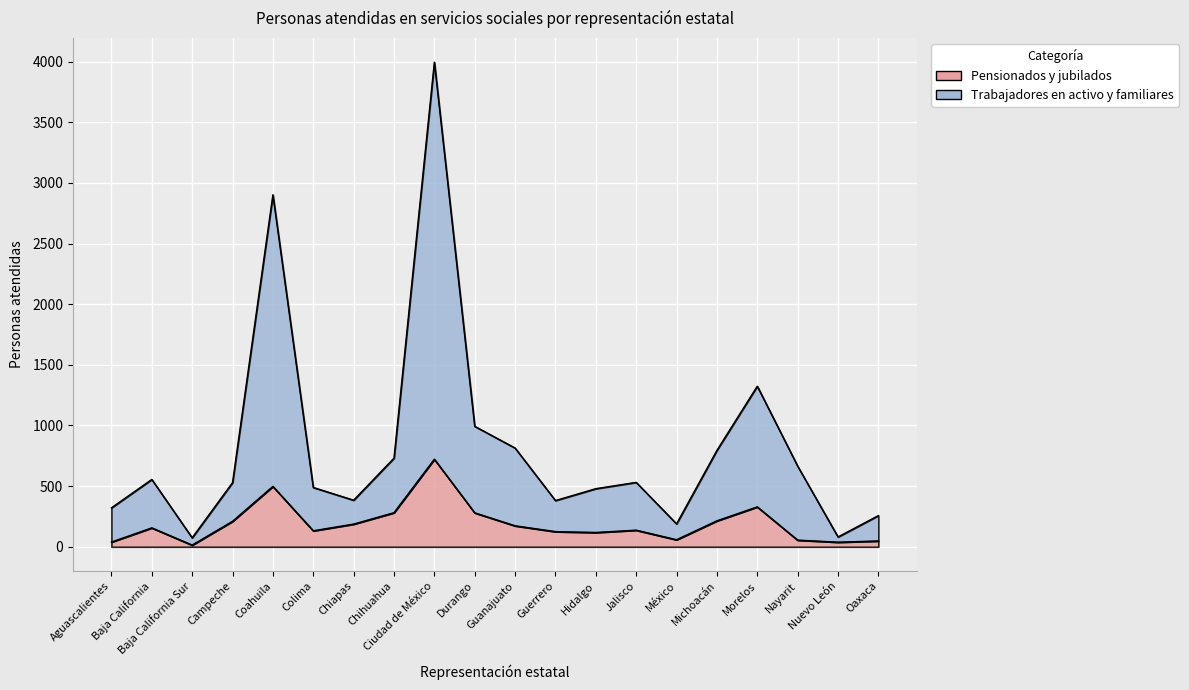

What is the value of the Trabajadores en activo y familiares point at the 13th from the left?

479